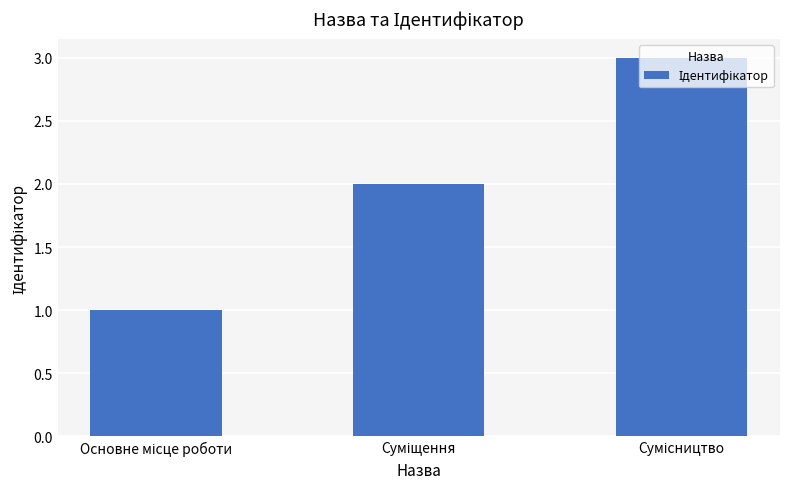

What is the maximum value shown in the chart?

3